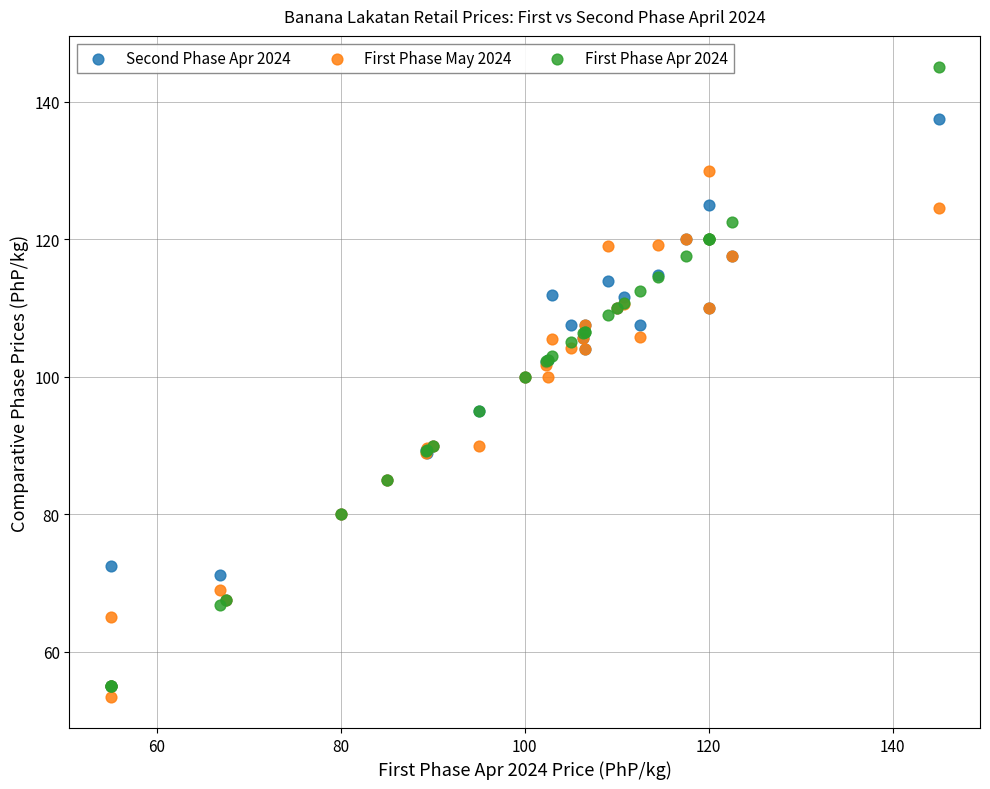

What are all the series names shown in the legend?

Second Phase Apr 2024, First Phase May 2024, First Phase Apr 2024